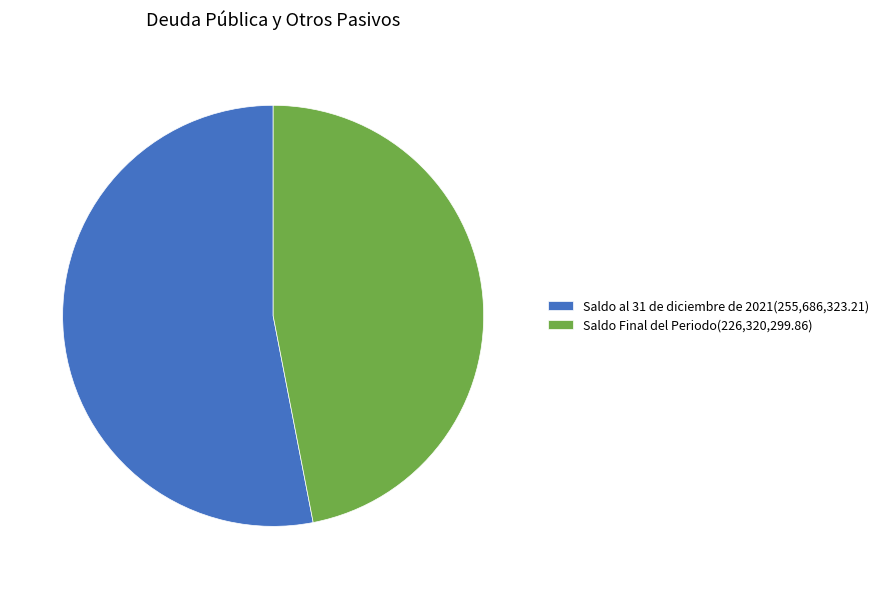

True or false: Saldo Final del Periodo accounts for 60% of the total.

False